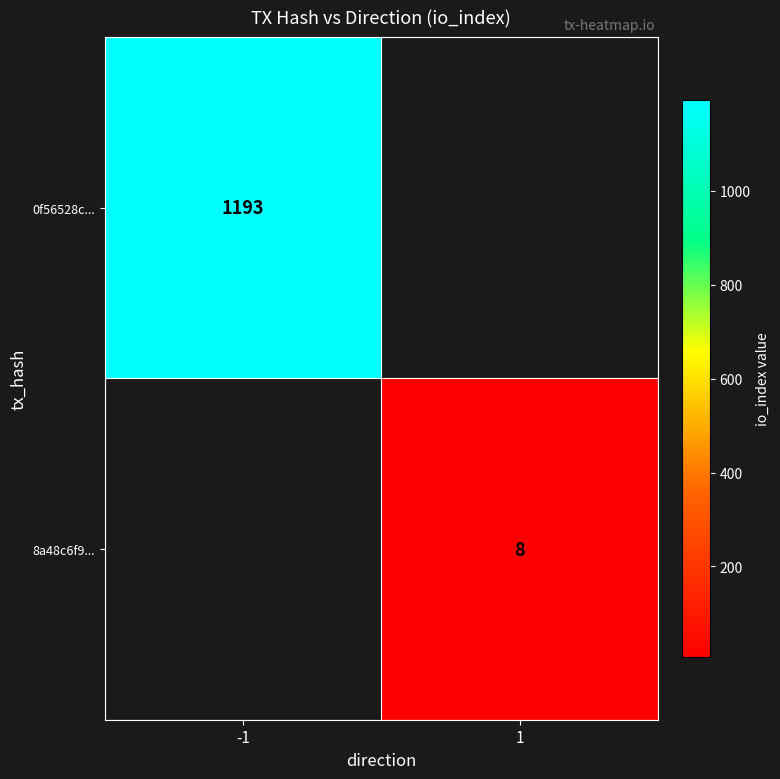

The value of 8a48c6f9... at 1 is 5. True or false?

False